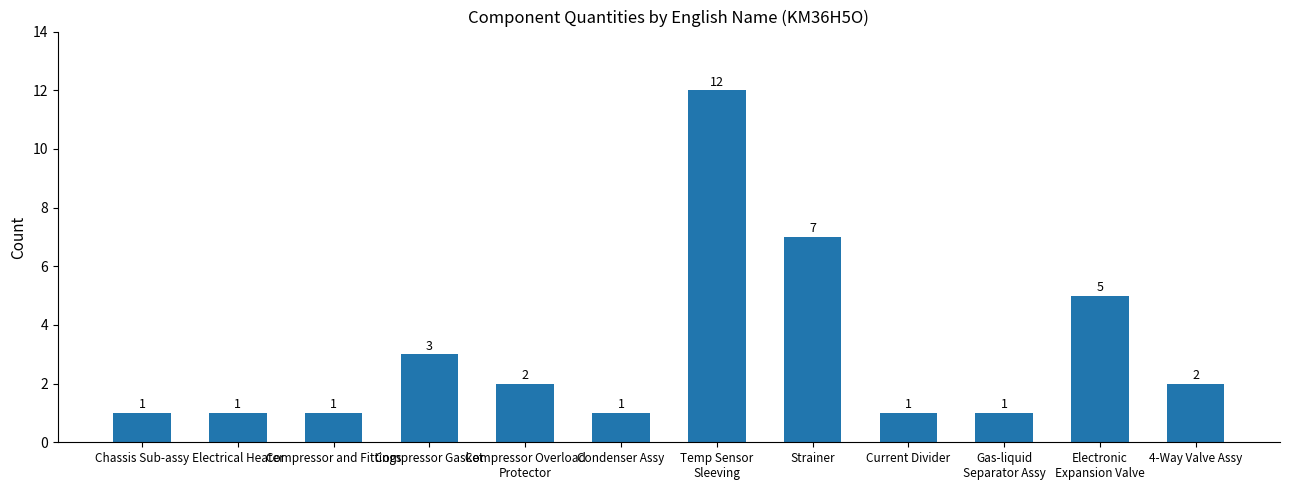

What is the ratio of the value at 4-Way Valve Assy to the value at Condenser Assy?

2.0